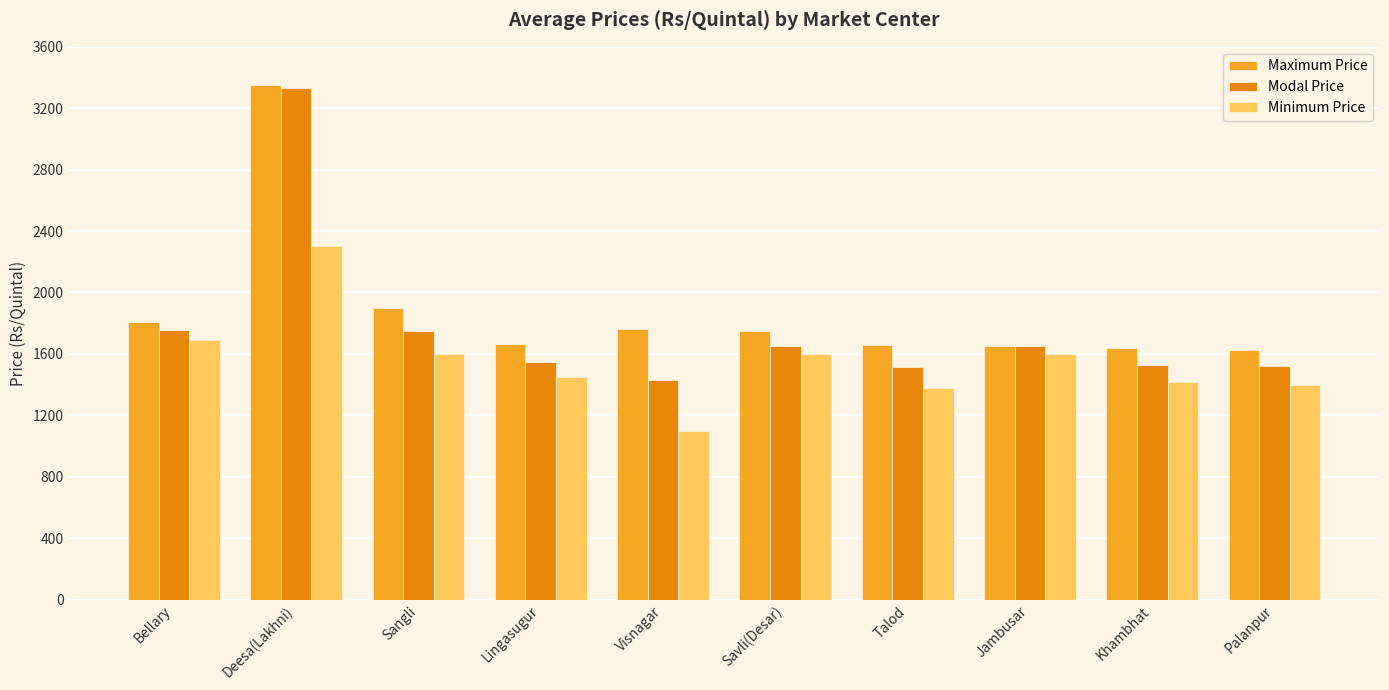

Count the number of data series in this chart.

3